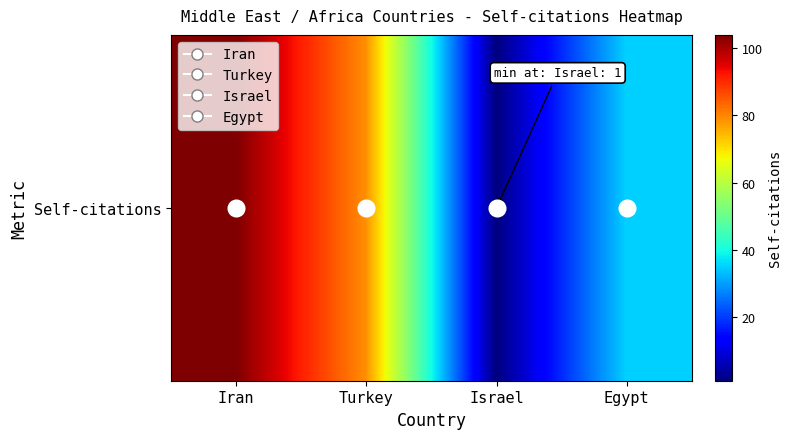

Reading left to right, what are all the values shown in this chart?

Iran=104	Turkey=79	Israel=1	Egypt=35